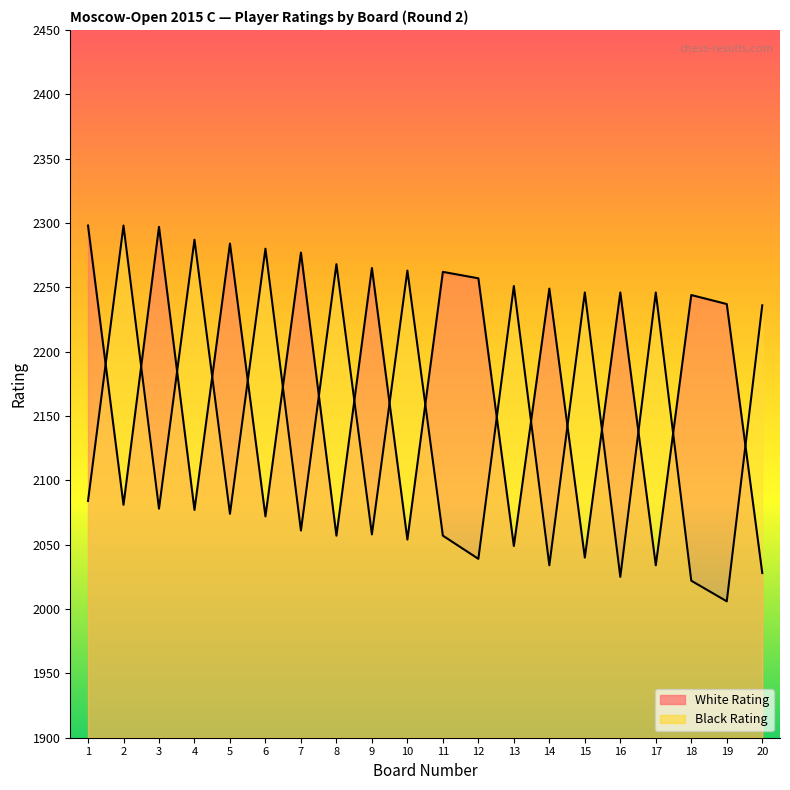

At which label is Black Rating closest to 2152?

1